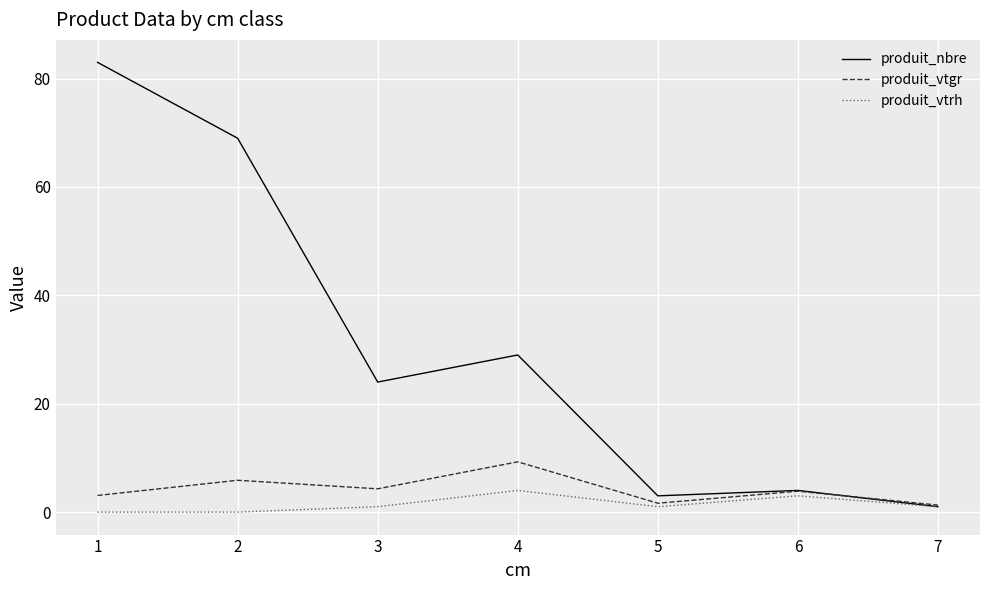

Is the value of produit_nbre at 5 greater than the value of produit_vtgr at 2?

No